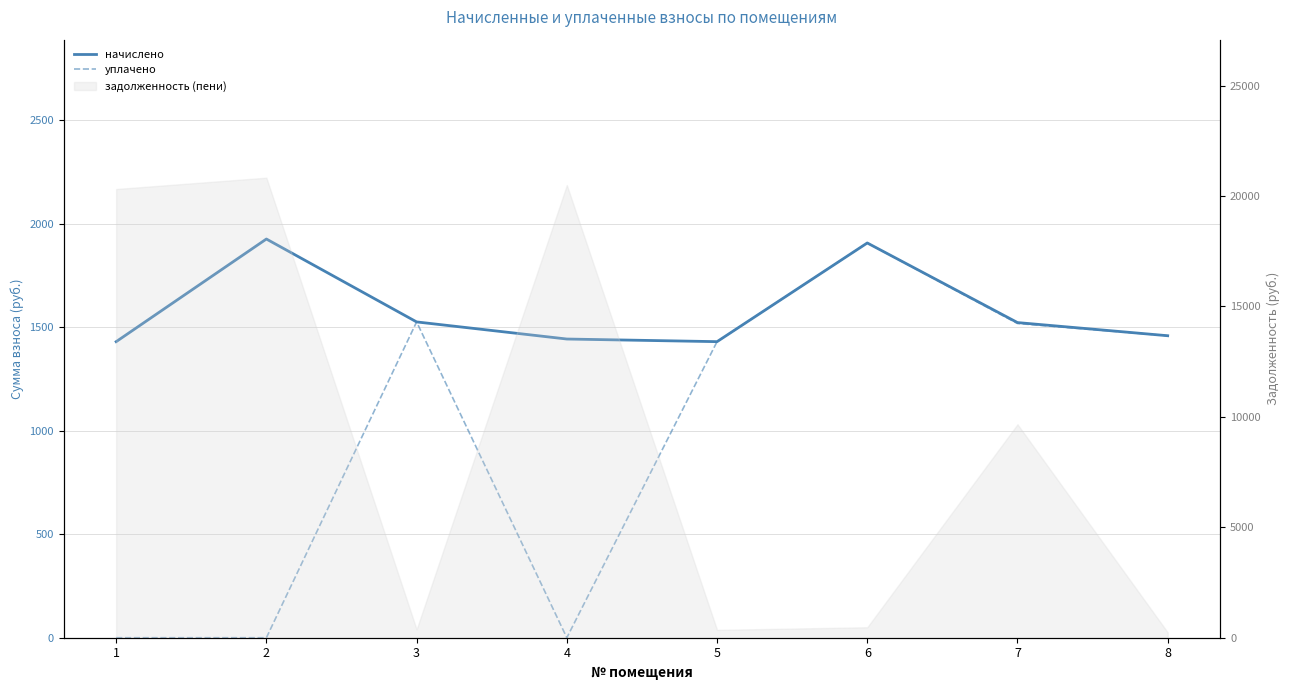

Reading right to left, transcribe all the data shown in this chart.

начислено: 1459.6	1523.2	1908.0	1431.0	1443.7	1526.4	1927.1	1431.0
уплачено: 1459.6	1518.8	1908.0	1431.0	0.0	1526.4	0.0	0.0